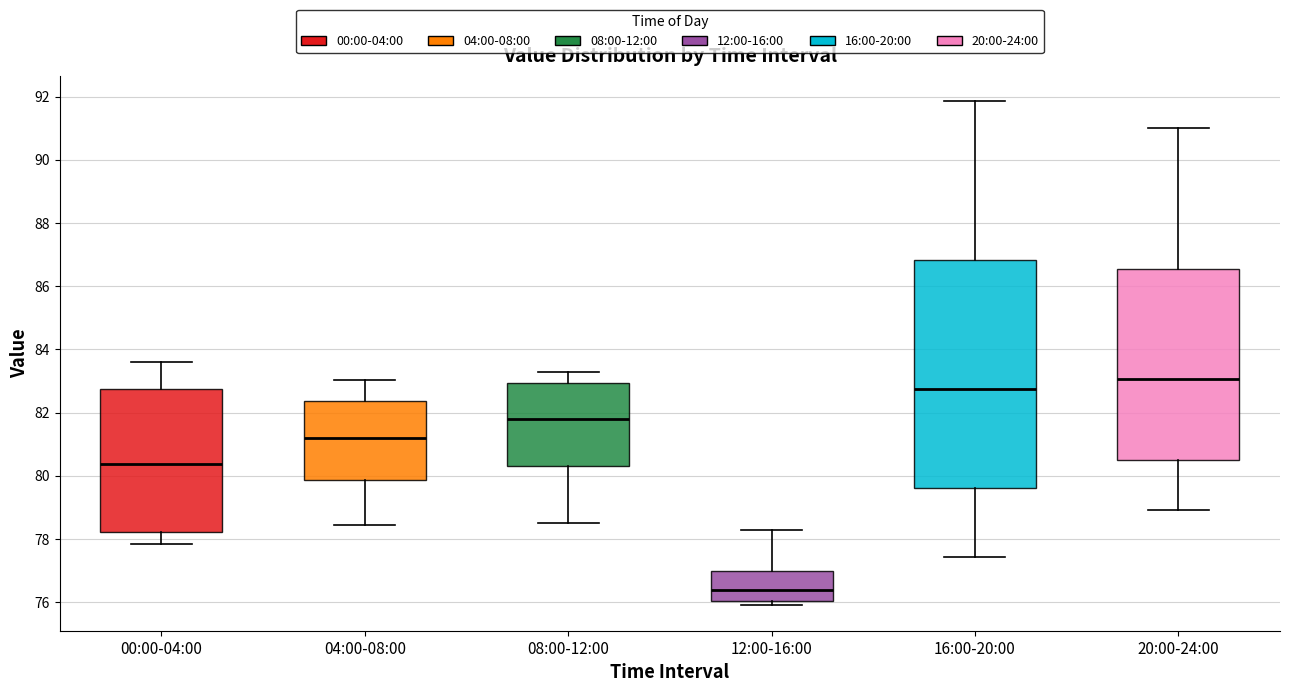

Reading left to right, transcribe this box plot: for each box, give where its median line is, the range the box spans, and where its two whiskers end, as read against the y-axis. The values are not printed on the chart, so give them approximately, as read against the axis.

00:00-04:00: median 80.4, box 78.2 to 82.8, whiskers 77.8 to 83.6
04:00-08:00: median 81.2, box 79.8 to 82.4, whiskers 78.4 to 83.0
08:00-12:00: median 81.8, box 80.4 to 83.0, whiskers 78.6 to 83.4
12:00-16:00: median 76.4, box 76.0 to 77.0, whiskers 76.0 (just below the box's lower edge) to 78.4
16:00-20:00: median 82.8, box 79.6 to 86.8, whiskers 77.4 to 91.8
20:00-24:00: median 83.0, box 80.6 to 86.6, whiskers 79.0 to 91.0